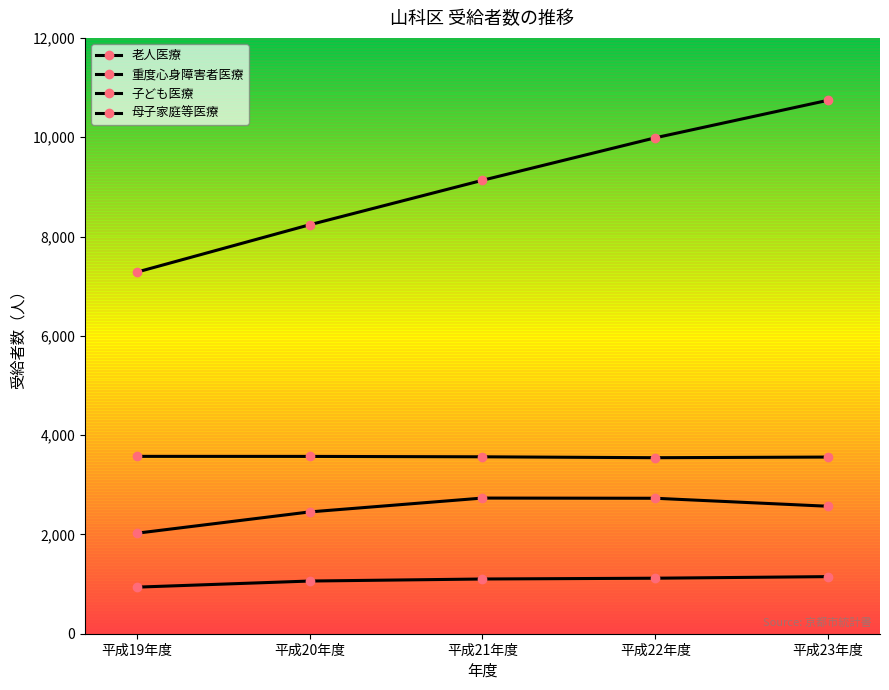

List the series in order of their peak value, highest first.

子ども医療, 母子家庭等医療, 老人医療, 重度心身障害者医療